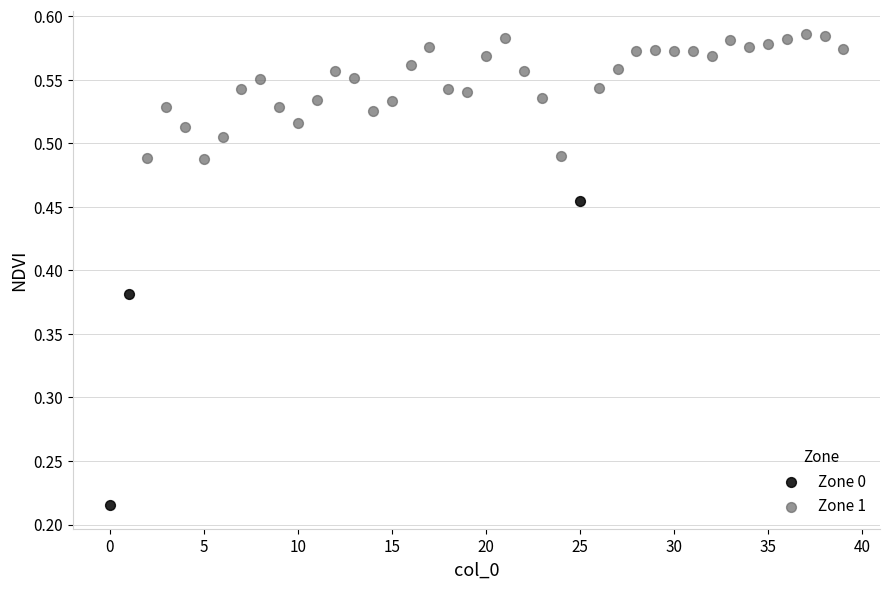

Which series contains the lowest Y value?

Zone 0